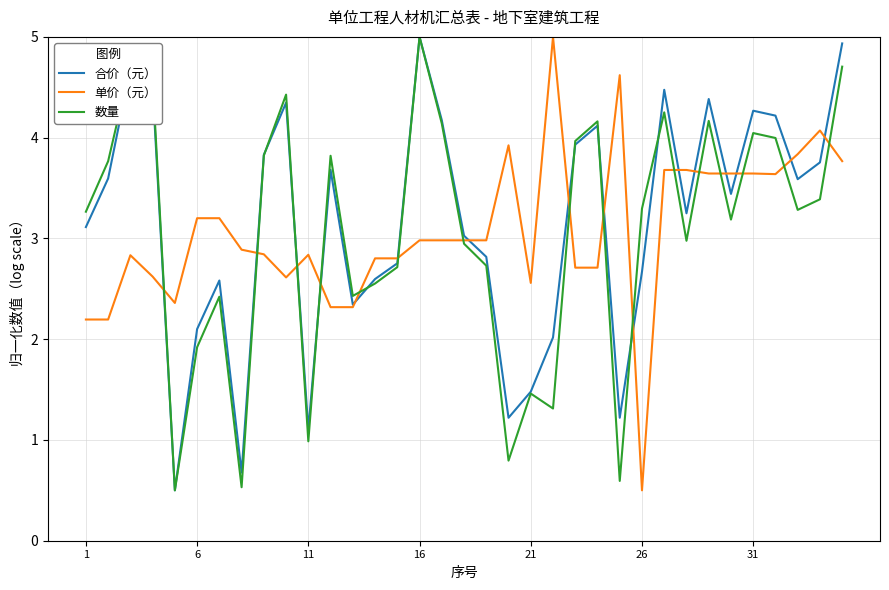

Reading left to right, list all the values displayed in this chart.

合价（元）: 3.1	3.6	4.7	4.5	0.5	2.1	2.6	0.7	3.8	4.3	1.1	3.7	2.3	2.6	2.8	5.0	4.2	3.0	2.8	1.2	1.5	2.0	3.9	4.1	1.2	2.7	4.5	3.2	4.4	3.4	4.3	4.2	3.6	3.8	4.9
单价（元）: 2.2	2.2	2.8	2.6	2.4	3.2	3.2	2.9	2.8	2.6	2.8	2.3	2.3	2.8	2.8	3.0	3.0	3.0	3.0	3.9	2.6	5.0	2.7	2.7	4.6	0.5	3.7	3.7	3.6	3.6	3.6	3.6	3.8	4.1	3.8
数量: 3.3	3.8	4.7	4.6	0.5	1.9	2.4	0.5	3.8	4.4	1.0	3.8	2.4	2.6	2.7	5.0	4.1	2.9	2.7	0.8	1.5	1.3	4.0	4.2	0.6	3.3	4.3	3.0	4.2	3.2	4.0	4.0	3.3	3.4	4.7